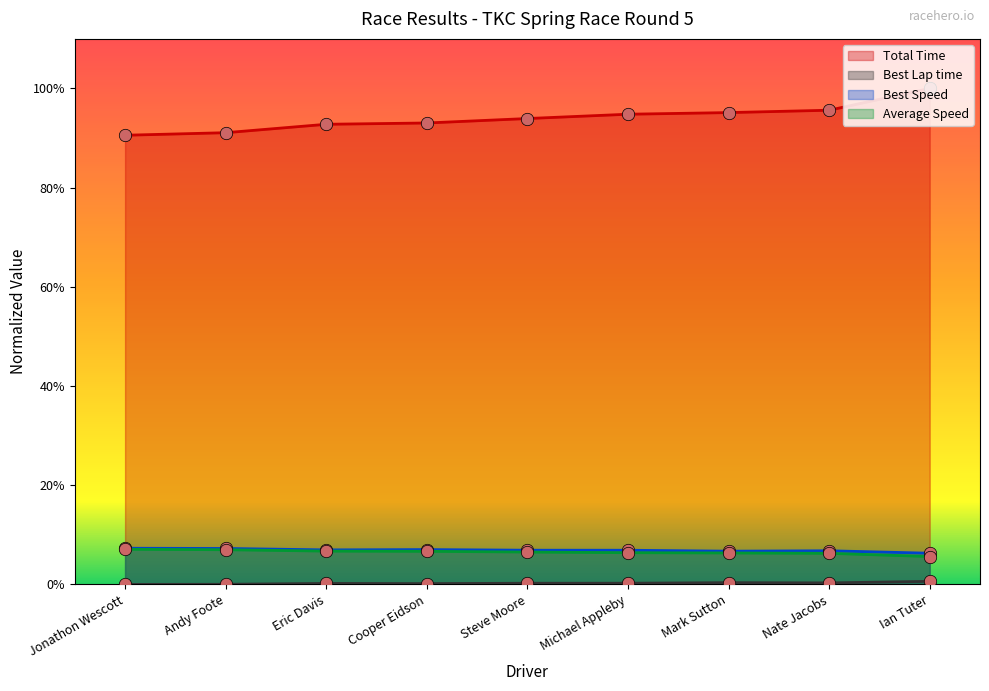

Which series reaches the minimum Y coordinate?

Best Lap time